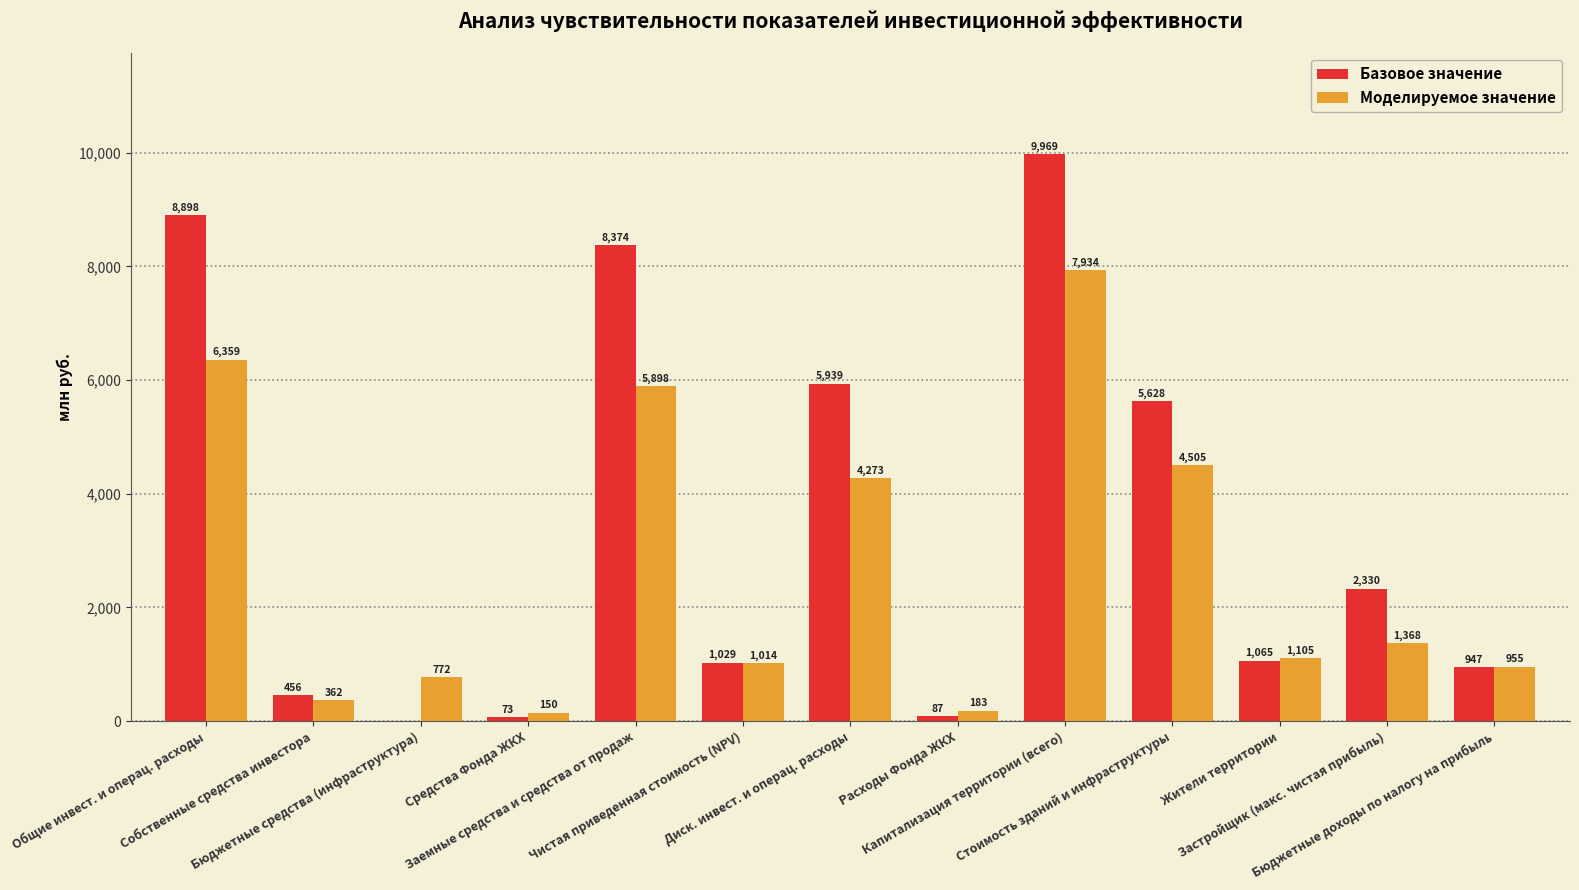

Is it true that Моделируемое значение equals 5897.7 at Заемные средства и средства от продаж?

True